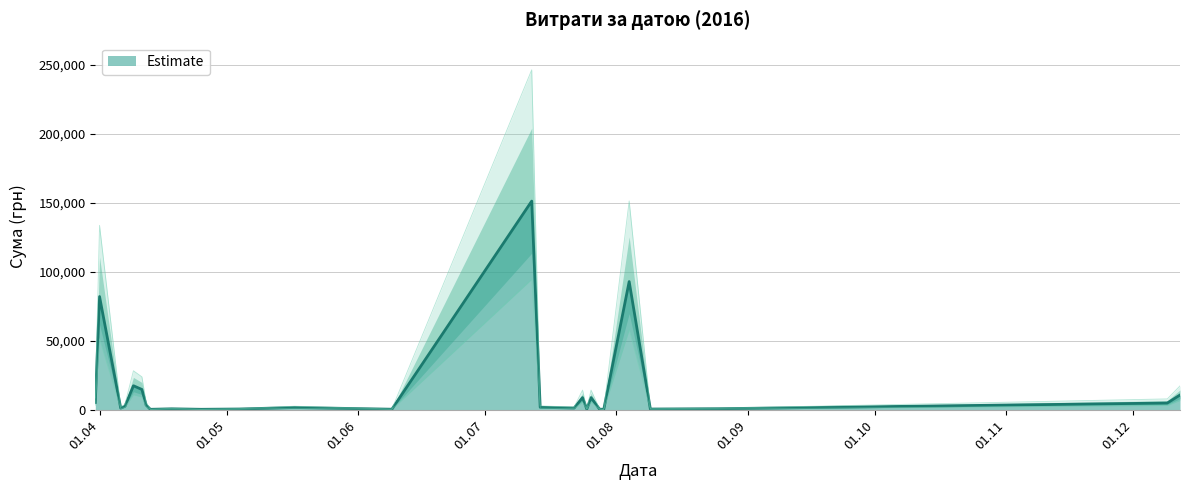

Rank the categories by value from lowest to highest.

13, 8, 23, 21, 18, 11, 9, 6, 28, 20, 32, 22, 5, 33, 16, 15, 4, 34, 14, 31, 39, 19, 0, 3, 2, 24, 30, 38, 37, 29, 25, 27, 26, 12, 10, 1, 35, 36, 7, 17